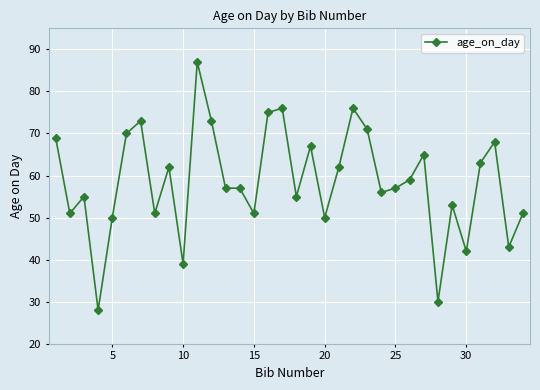

What is the difference between the second highest and minimum values?

48